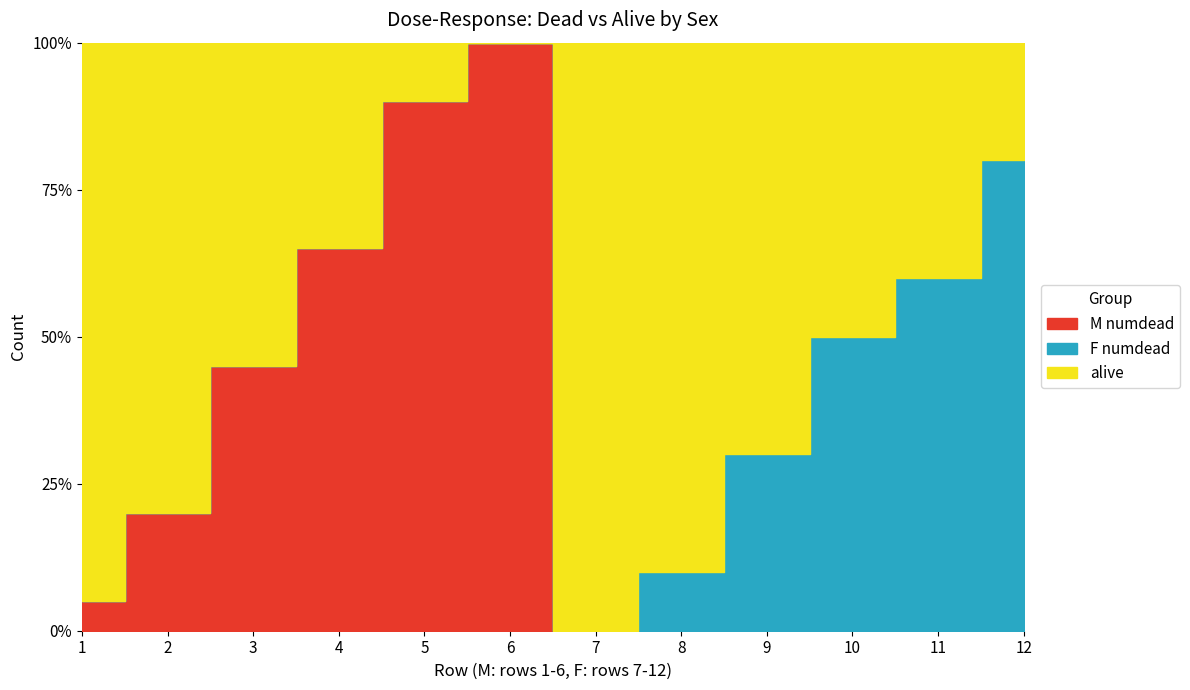

True or false: F numdead and alive cross at least once.

False